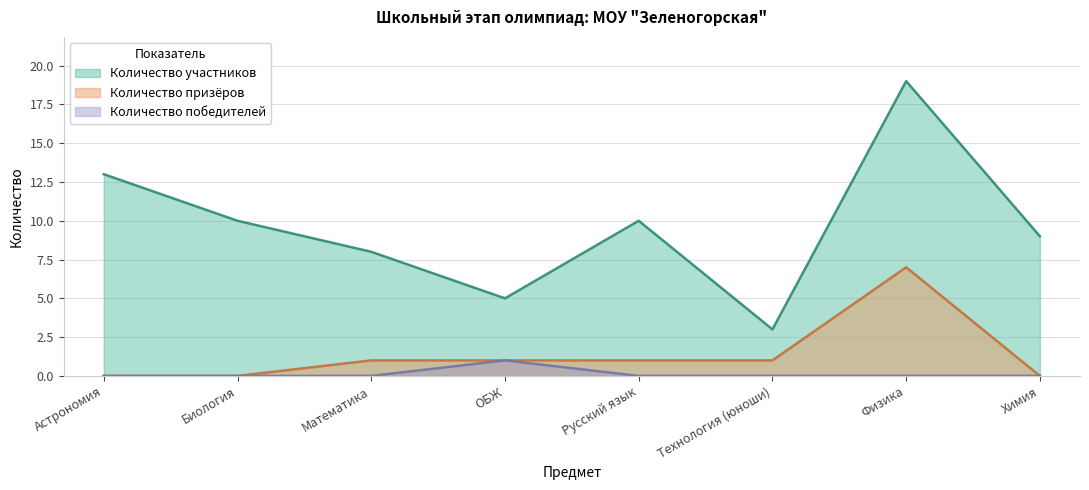

Which label corresponds to the smallest value in the chart?

Астрономия